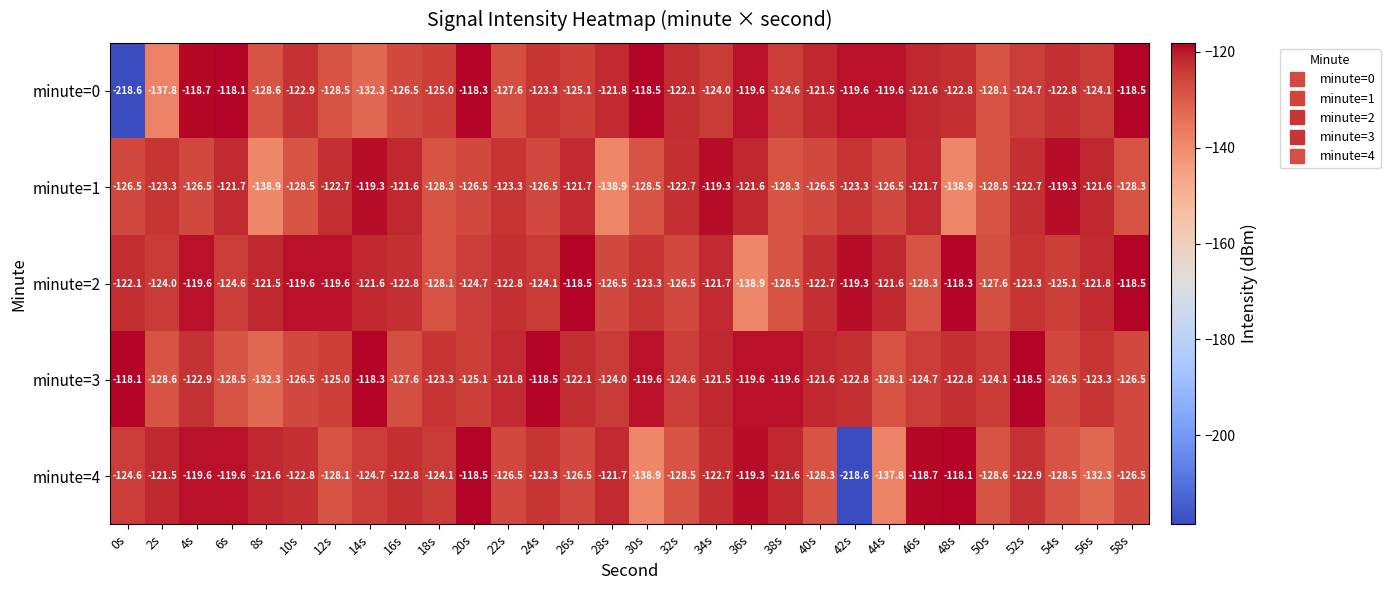

What is the maximum value for minute=3?

-118.1